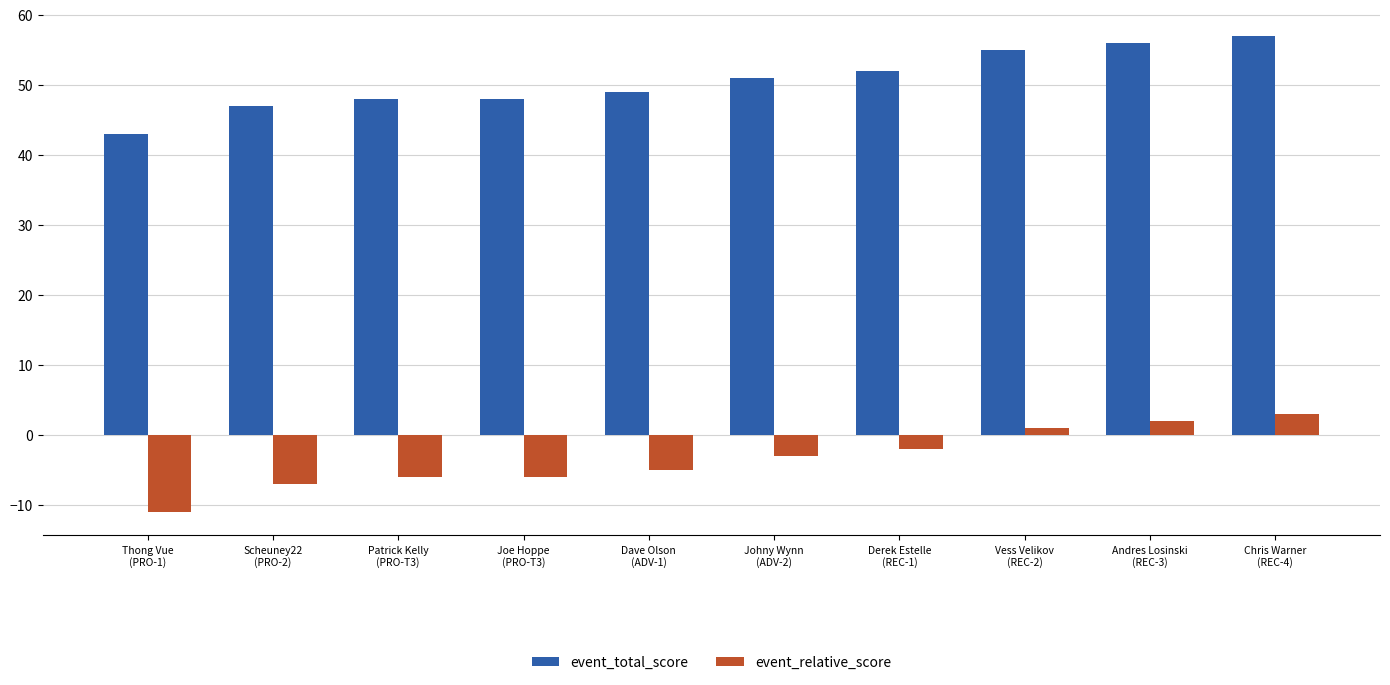

What is the spread (max minus min) of values at Thong Vue
(PRO-1)?

54